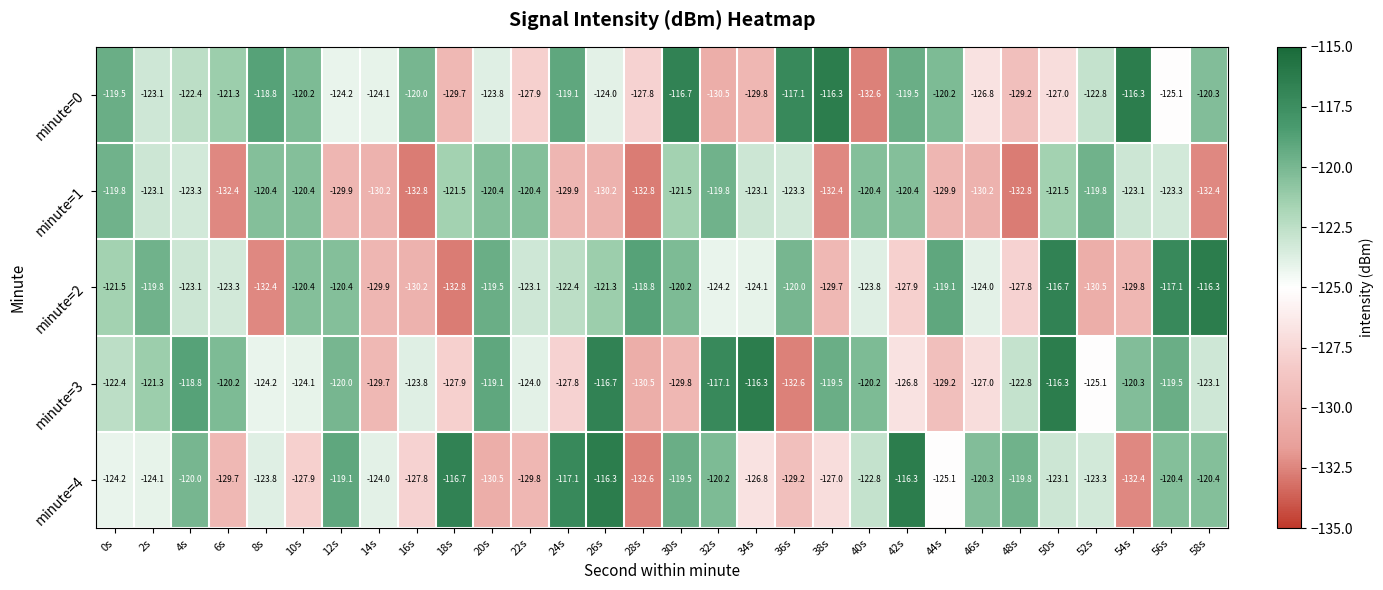

Rank the series at 32s from highest to lowest value.

minute=3, minute=1, minute=4, minute=2, minute=0